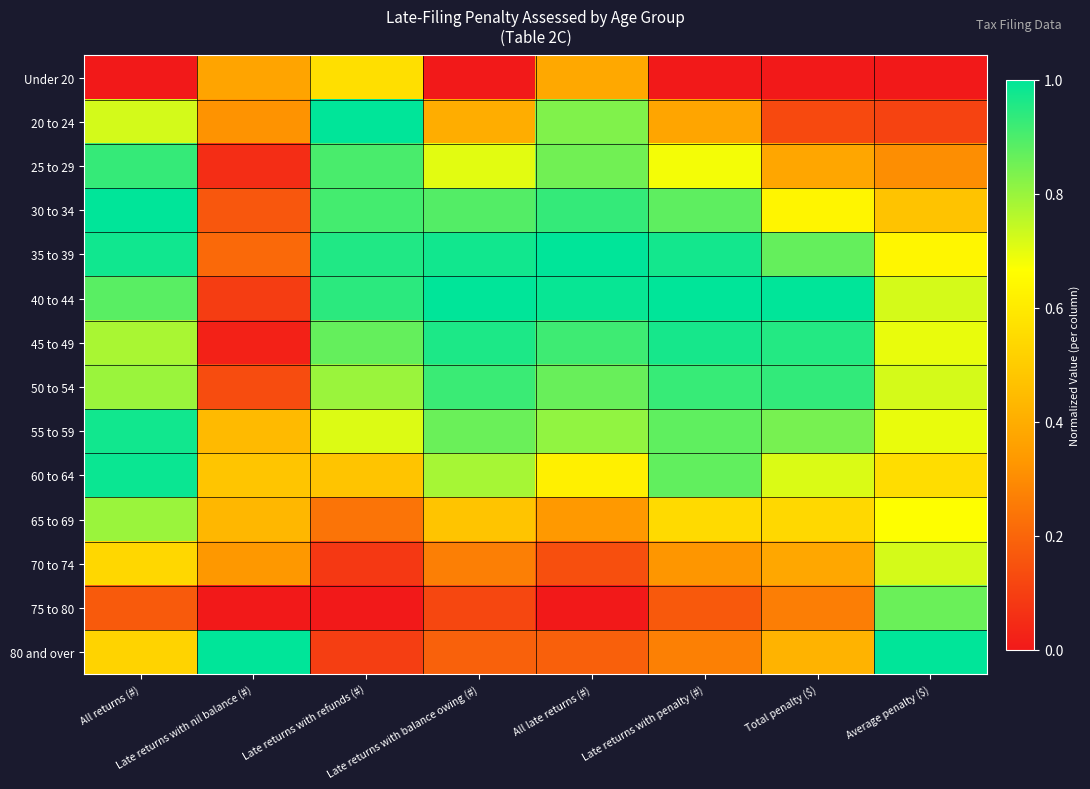

Reading left to right, list all the values displayed in this chart.

Under 20: All returns (#)=0.0	Late returns with nil balance (#)=0.4	Late returns with refunds (#)=0.6	Late returns with balance owing (#)=0.0	All late returns (#)=0.4	Late returns with penalty (#)=0.0	Total penalty ($)=0.0	Average penalty ($)=0.0
20 to 24: All returns (#)=0.7	Late returns with nil balance (#)=0.3	Late returns with refunds (#)=1.0	Late returns with balance owing (#)=0.4	All late returns (#)=0.8	Late returns with penalty (#)=0.4	Total penalty ($)=0.1	Average penalty ($)=0.1
25 to 29: All returns (#)=0.9	Late returns with nil balance (#)=0.1	Late returns with refunds (#)=0.9	Late returns with balance owing (#)=0.7	All late returns (#)=0.8	Late returns with penalty (#)=0.7	Total penalty ($)=0.4	Average penalty ($)=0.3
30 to 34: All returns (#)=1.0	Late returns with nil balance (#)=0.2	Late returns with refunds (#)=0.9	Late returns with balance owing (#)=0.9	All late returns (#)=0.9	Late returns with penalty (#)=0.9	Total penalty ($)=0.6	Average penalty ($)=0.5
35 to 39: All returns (#)=1.0	Late returns with nil balance (#)=0.2	Late returns with refunds (#)=1.0	Late returns with balance owing (#)=1.0	All late returns (#)=1.0	Late returns with penalty (#)=1.0	Total penalty ($)=0.9	Average penalty ($)=0.6
40 to 44: All returns (#)=0.9	Late returns with nil balance (#)=0.1	Late returns with refunds (#)=0.9	Late returns with balance owing (#)=1.0	All late returns (#)=1.0	Late returns with penalty (#)=1.0	Total penalty ($)=1.0	Average penalty ($)=0.7
45 to 49: All returns (#)=0.8	Late returns with nil balance (#)=0.0	Late returns with refunds (#)=0.9	Late returns with balance owing (#)=1.0	All late returns (#)=0.9	Late returns with penalty (#)=1.0	Total penalty ($)=1.0	Average penalty ($)=0.7
50 to 54: All returns (#)=0.8	Late returns with nil balance (#)=0.1	Late returns with refunds (#)=0.8	Late returns with balance owing (#)=0.9	All late returns (#)=0.9	Late returns with penalty (#)=0.9	Total penalty ($)=0.9	Average penalty ($)=0.7
55 to 59: All returns (#)=1.0	Late returns with nil balance (#)=0.4	Late returns with refunds (#)=0.7	Late returns with balance owing (#)=0.9	All late returns (#)=0.8	Late returns with penalty (#)=0.9	Total penalty ($)=0.8	Average penalty ($)=0.7
60 to 64: All returns (#)=1.0	Late returns with nil balance (#)=0.5	Late returns with refunds (#)=0.5	Late returns with balance owing (#)=0.8	All late returns (#)=0.6	Late returns with penalty (#)=0.9	Total penalty ($)=0.7	Average penalty ($)=0.6
65 to 69: All returns (#)=0.8	Late returns with nil balance (#)=0.4	Late returns with refunds (#)=0.2	Late returns with balance owing (#)=0.5	All late returns (#)=0.3	Late returns with penalty (#)=0.5	Total penalty ($)=0.5	Average penalty ($)=0.7
70 to 74: All returns (#)=0.5	Late returns with nil balance (#)=0.3	Late returns with refunds (#)=0.1	Late returns with balance owing (#)=0.3	All late returns (#)=0.1	Late returns with penalty (#)=0.3	Total penalty ($)=0.4	Average penalty ($)=0.7
75 to 80: All returns (#)=0.2	Late returns with nil balance (#)=0.0	Late returns with refunds (#)=0.0	Late returns with balance owing (#)=0.1	All late returns (#)=0.0	Late returns with penalty (#)=0.2	Total penalty ($)=0.3	Average penalty ($)=0.9
80 and over: All returns (#)=0.5	Late returns with nil balance (#)=1.0	Late returns with refunds (#)=0.1	Late returns with balance owing (#)=0.2	All late returns (#)=0.2	Late returns with penalty (#)=0.3	Total penalty ($)=0.4	Average penalty ($)=1.0